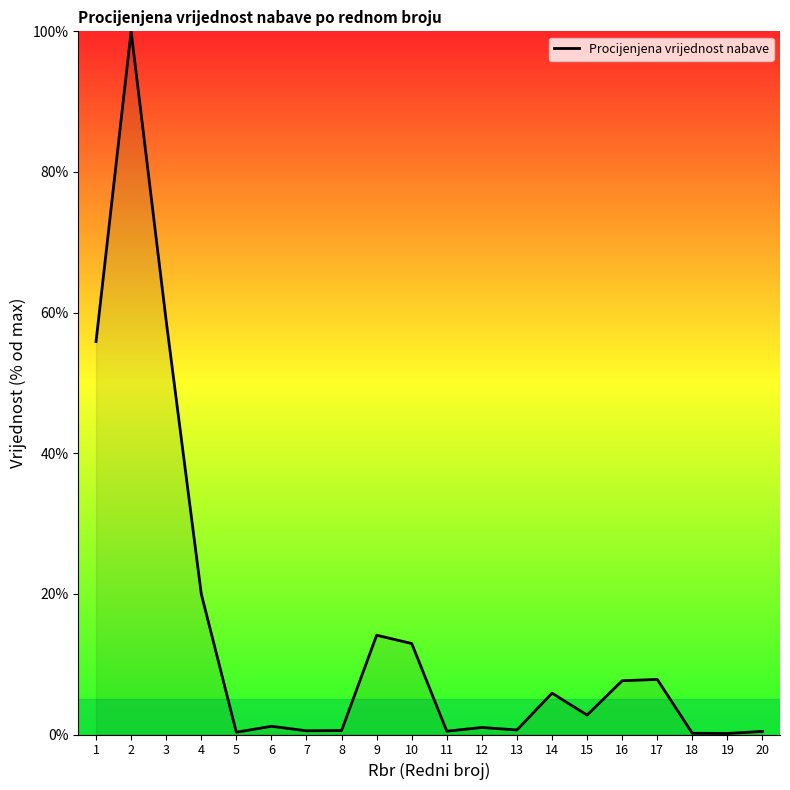

What is the smallest value displayed?

0.1